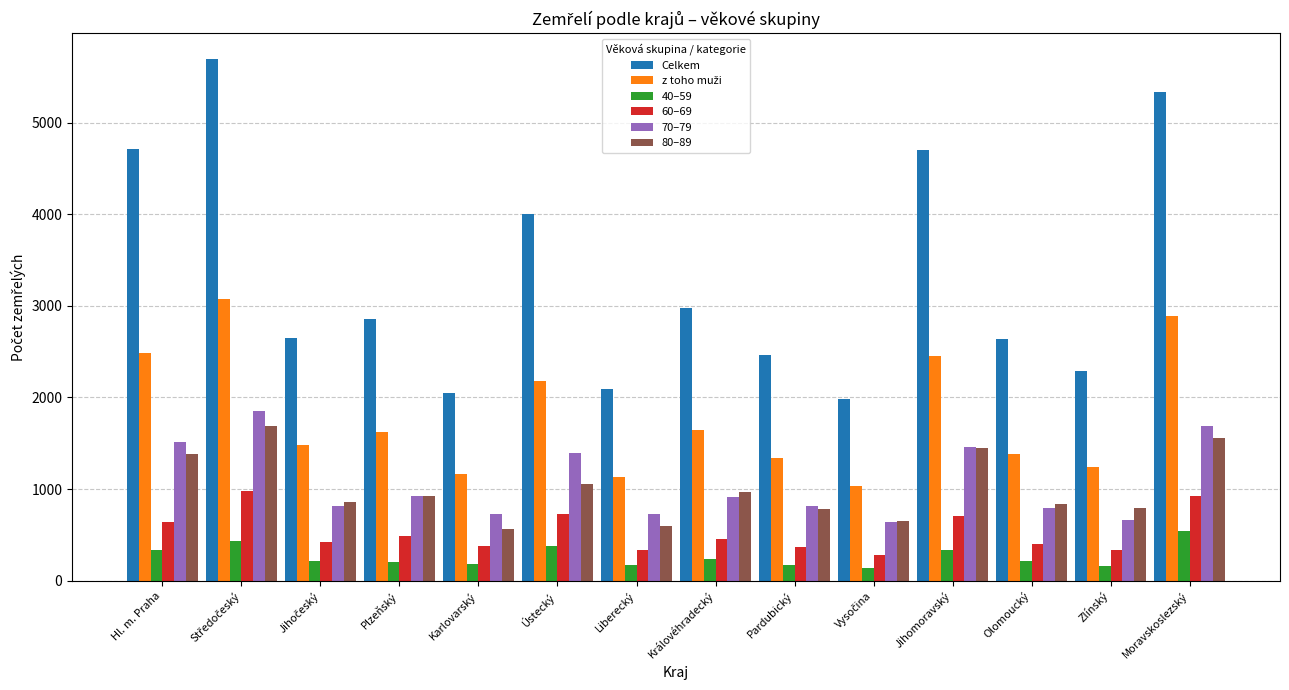

What value does the Celkem series have at Karlovarský?

2043